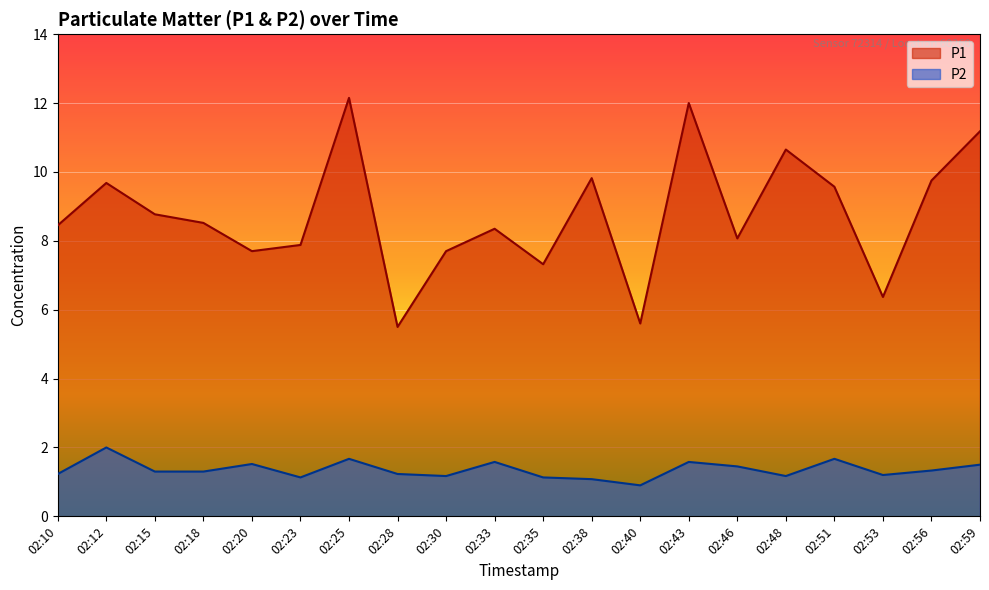

The value of P1 at 02:20 is 2.9. True or false?

False